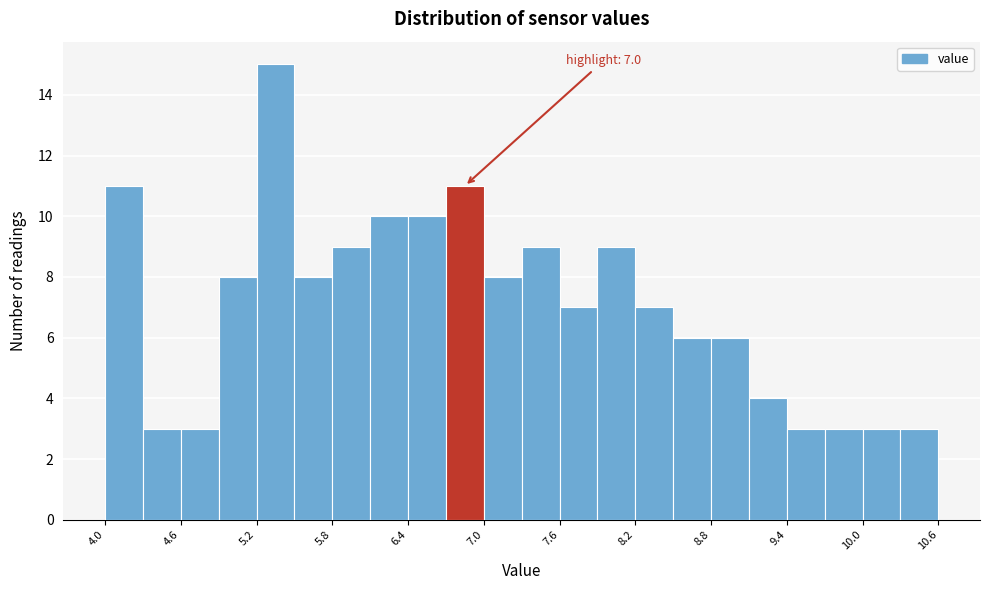

Around what value on the x-axis is the tallest bar? Give the approximate position of its centre, as read against the axis.

5.4